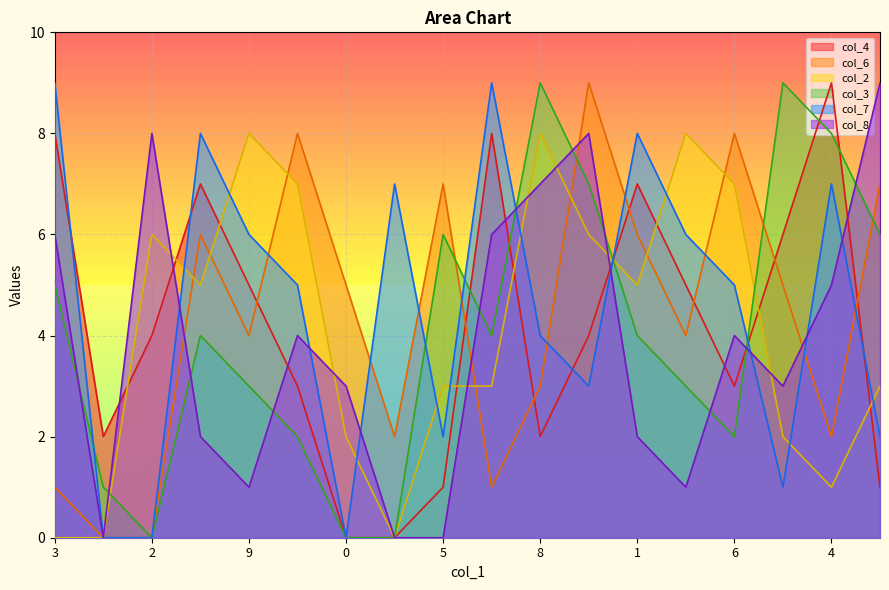

What is the highest value of the col_2 series?

8